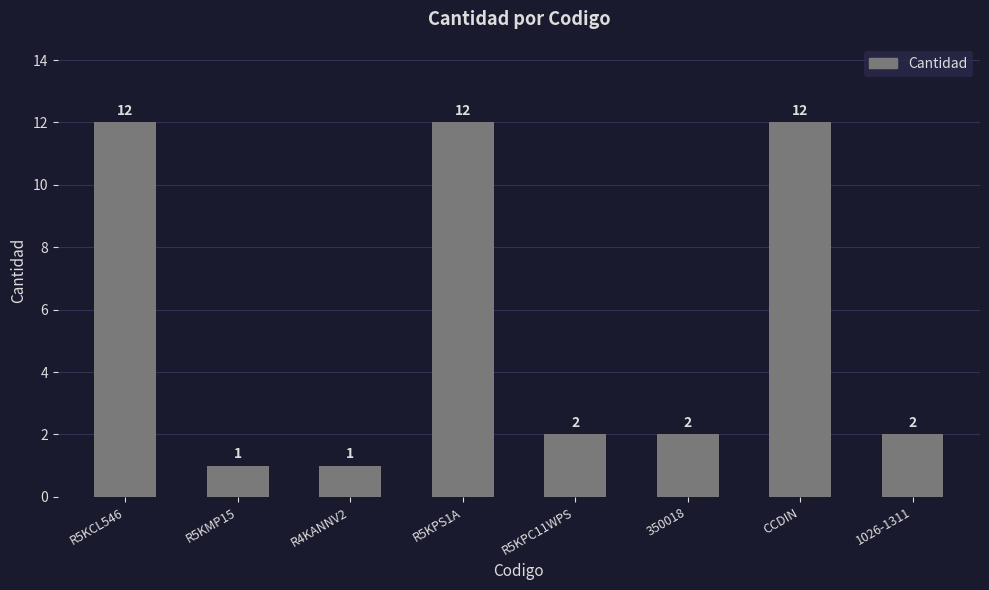

Reading left to right, extract all data points from this chart.

R5KCL546=12	R5KMP15=1	R4KANNV2=1	R5KPS1A=12	R5KPC11WPS=2	350018=2	CCDIN=12	1026-1311=2